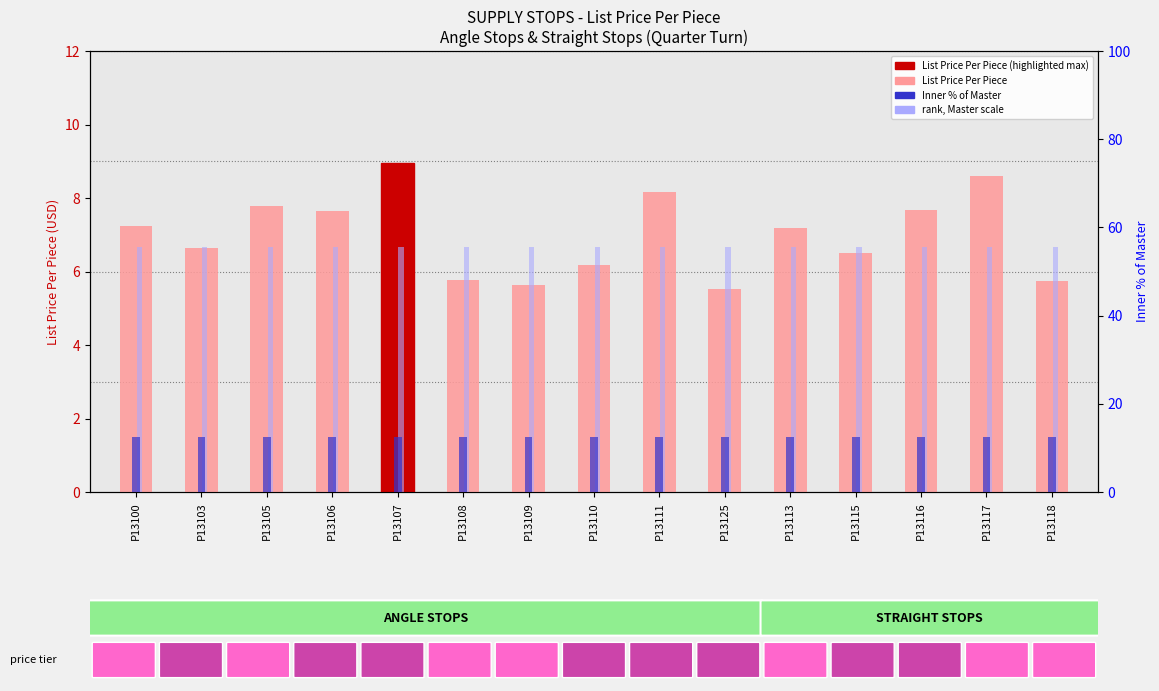

What value does the rank, Master scale series have at P13106?

6.7